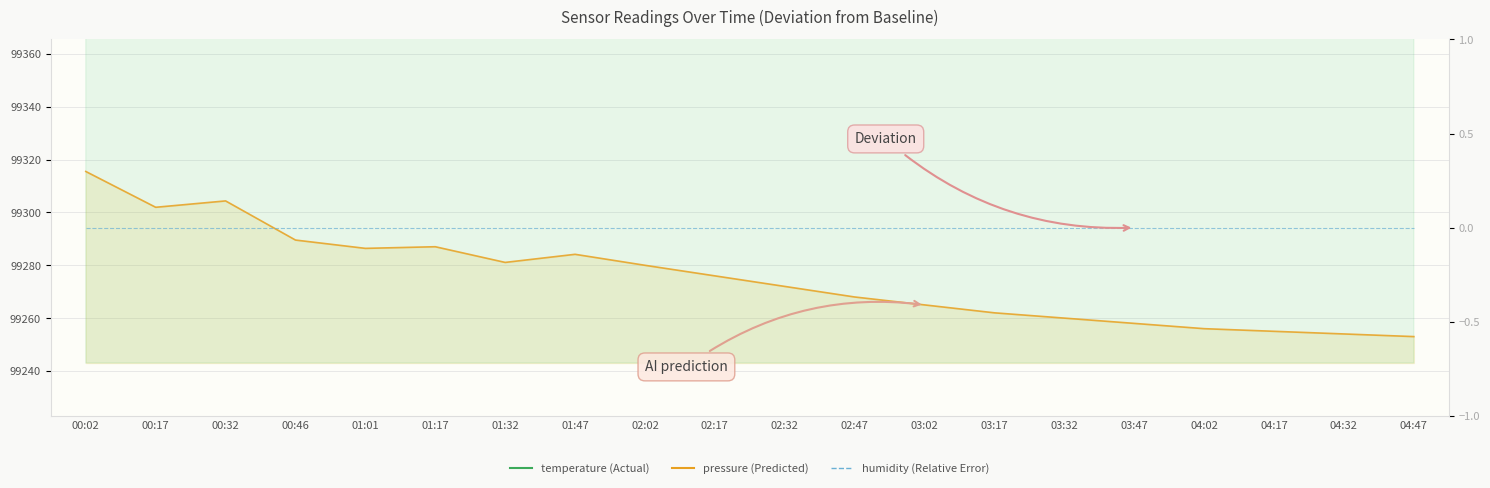

True or false: temperature (scaled) and pressure cross at least once.

False